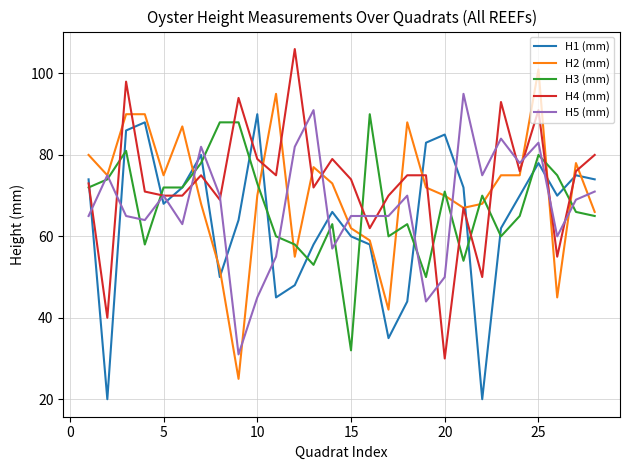

Which series ends up on top after the final intersection of H1 (mm) and H2 (mm)?

H1 (mm)